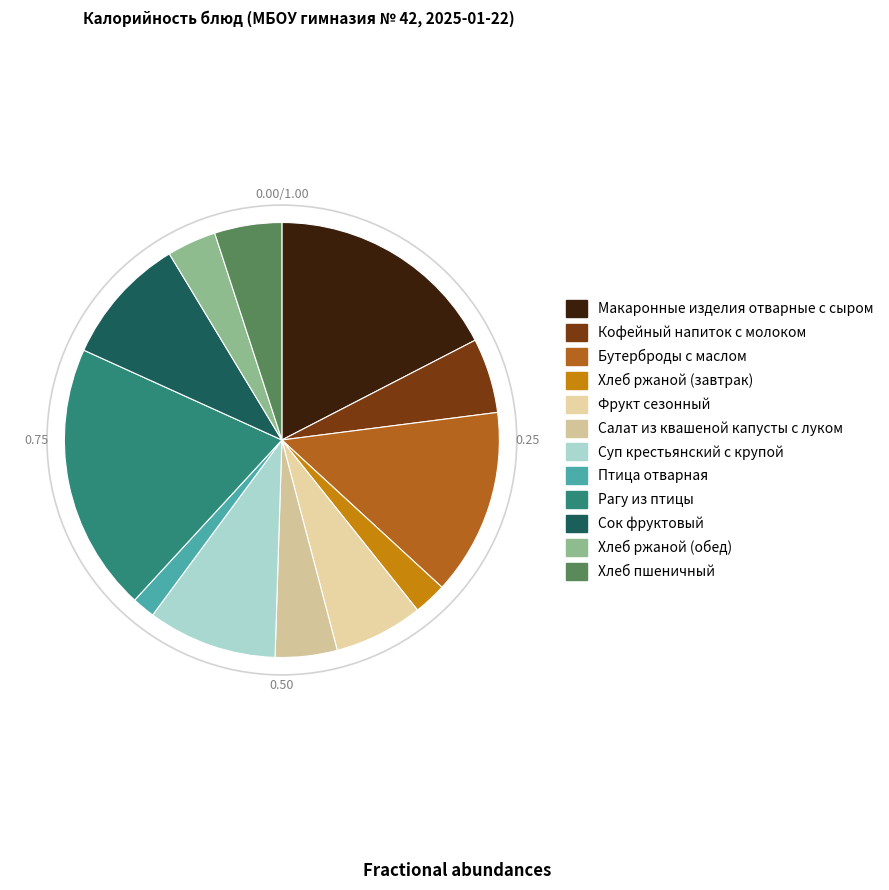

Does any single category account for the majority?

No